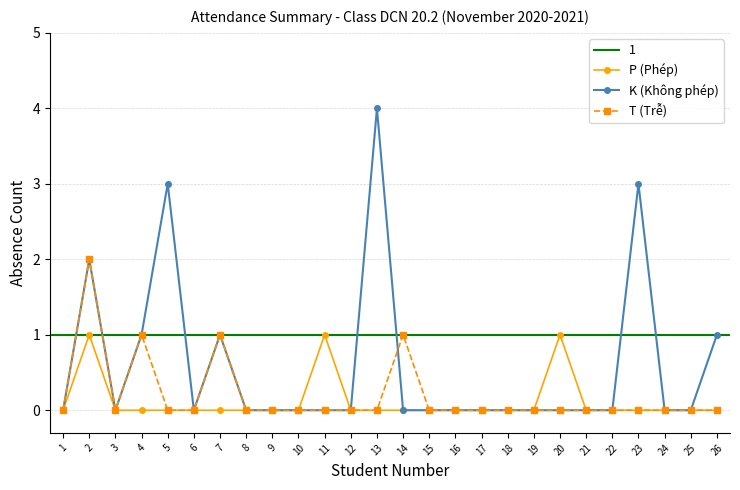

Is it true that P (Phép) equals 0 at 5?

True